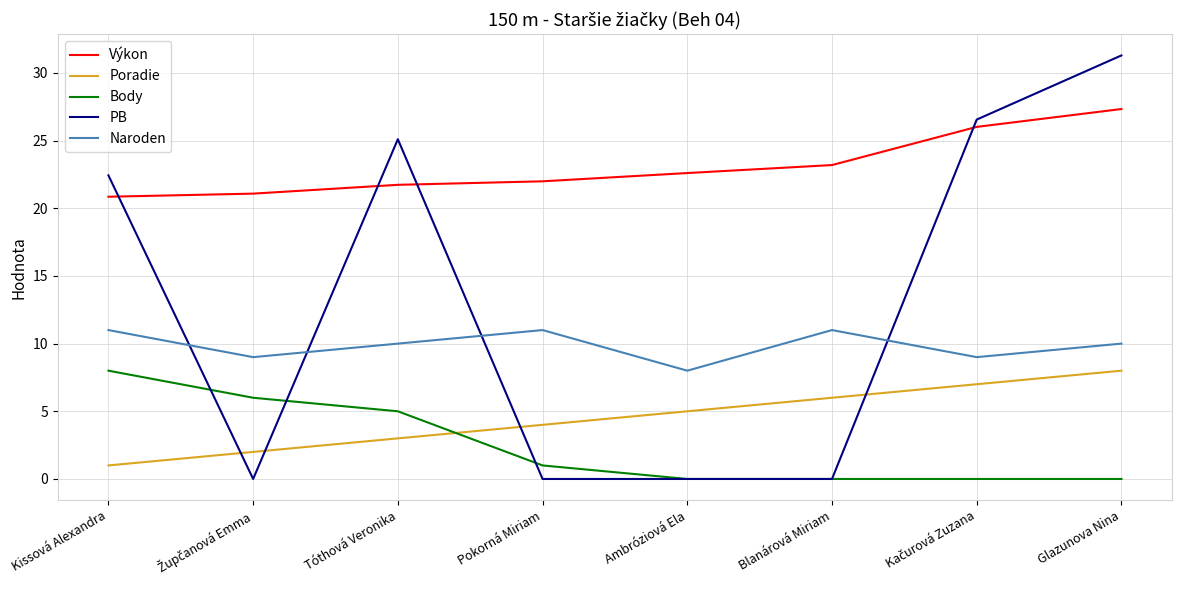

True or false: Naroden and PB cross at least once.

True